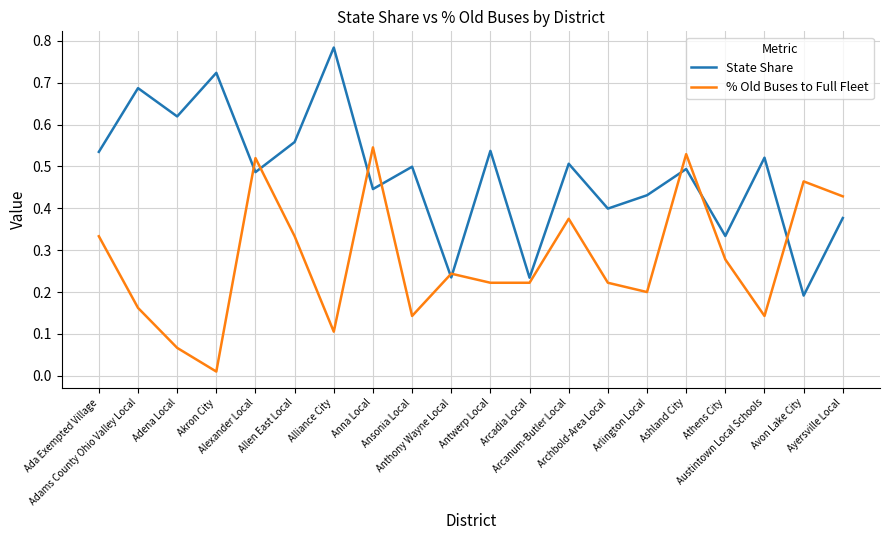

Is it true that % Old Buses to Full Fleet equals 0.4 at Ayersville Local?

True